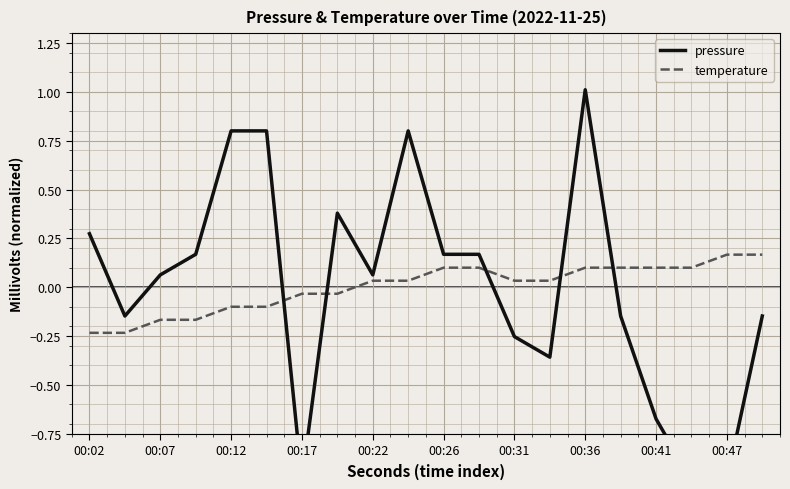

At which label does temperature first exceed 0?

00:22